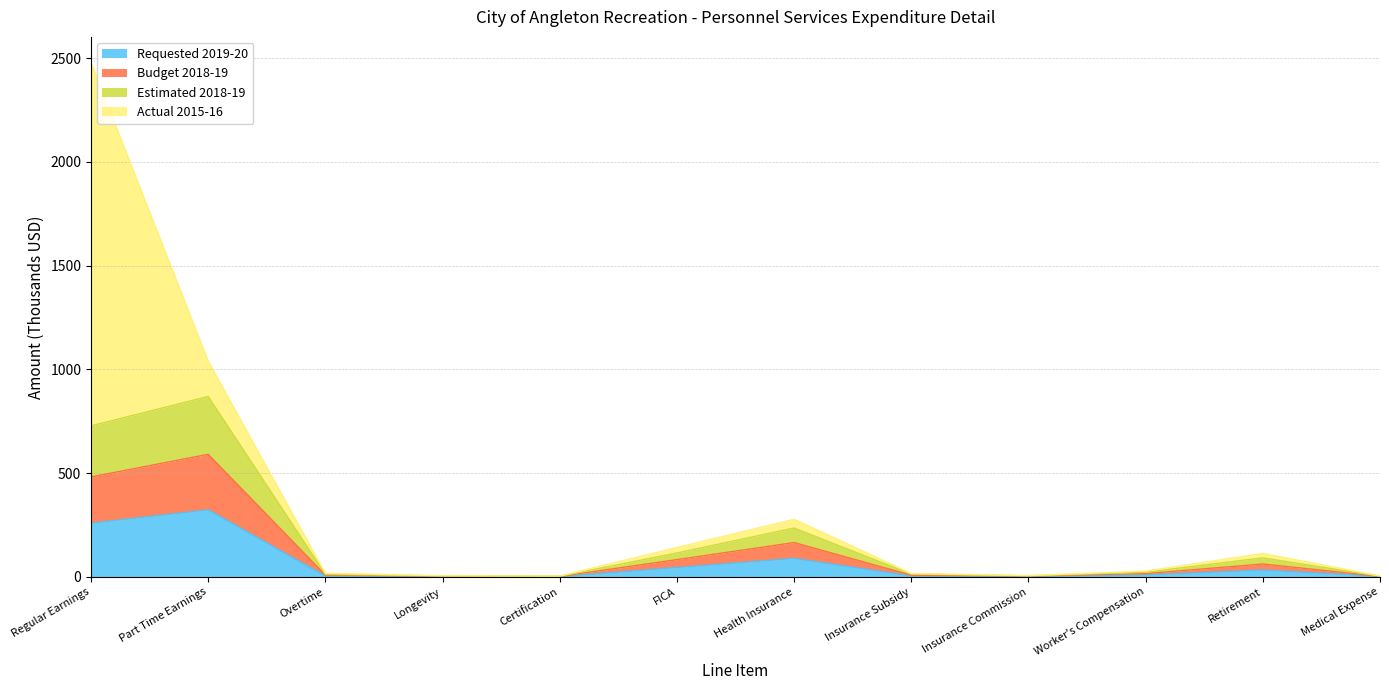

At which label does Requested 2019-20 reach its peak?

Part Time Earnings